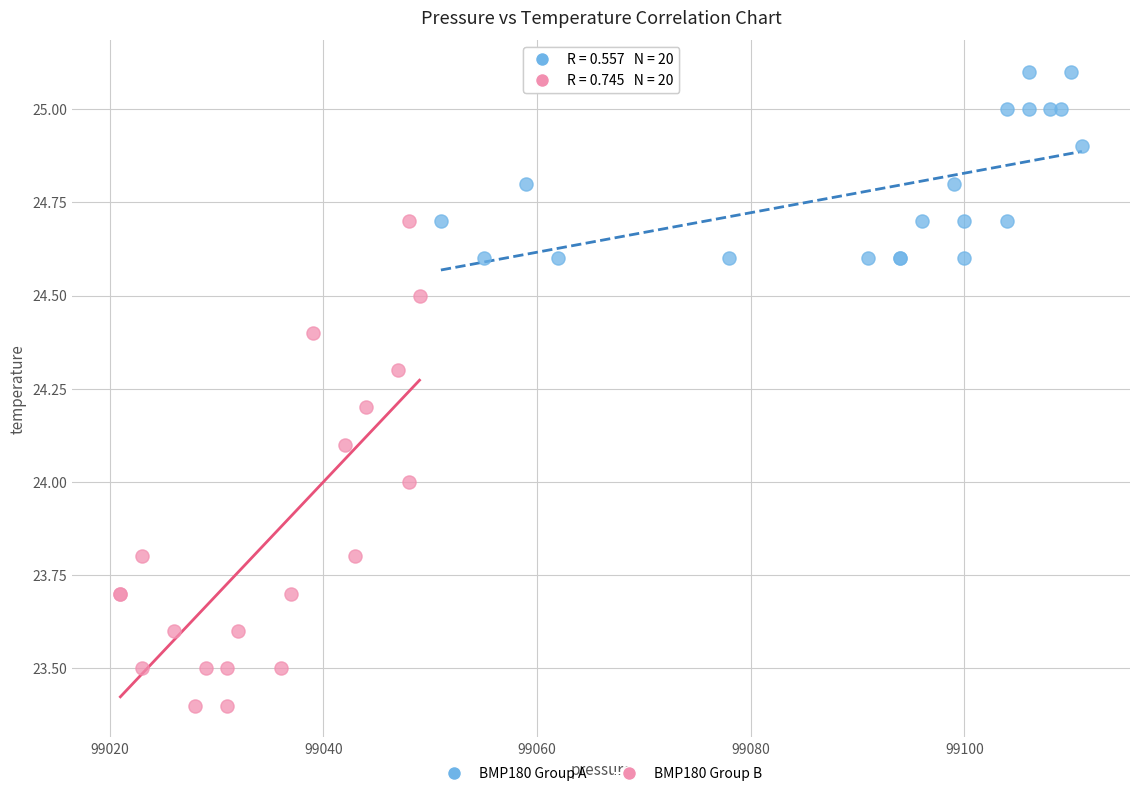

What are all the series names shown in the legend?

BMP180 Group A, BMP180 Group B